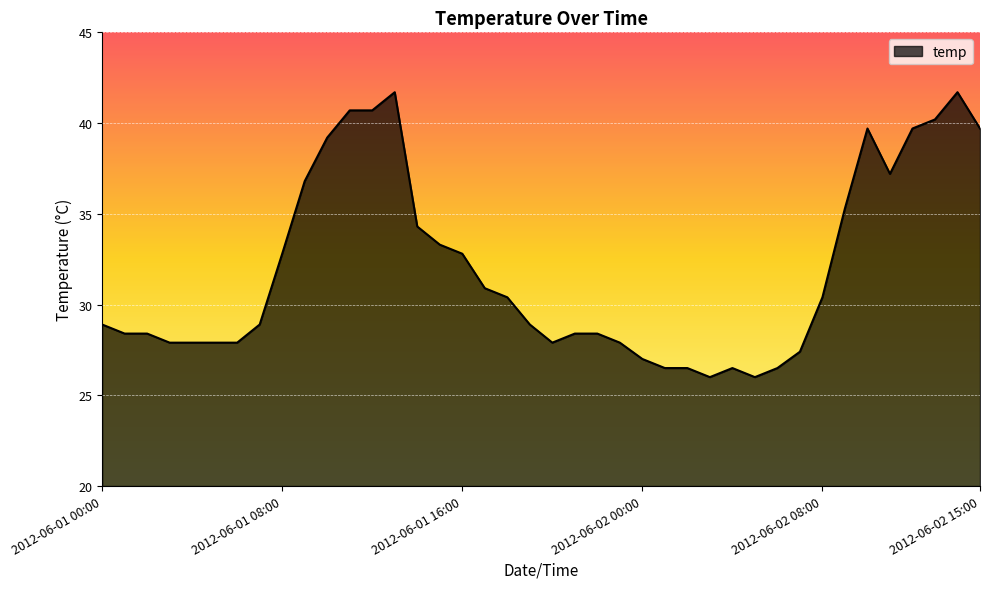

What is the smallest value displayed?

26.0